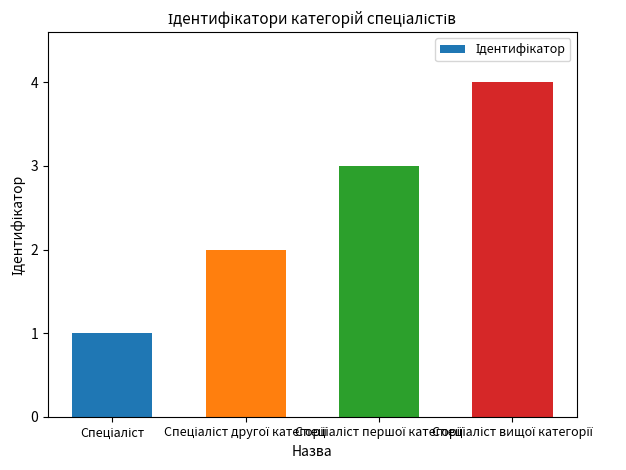

What is the greatest value displayed?

4